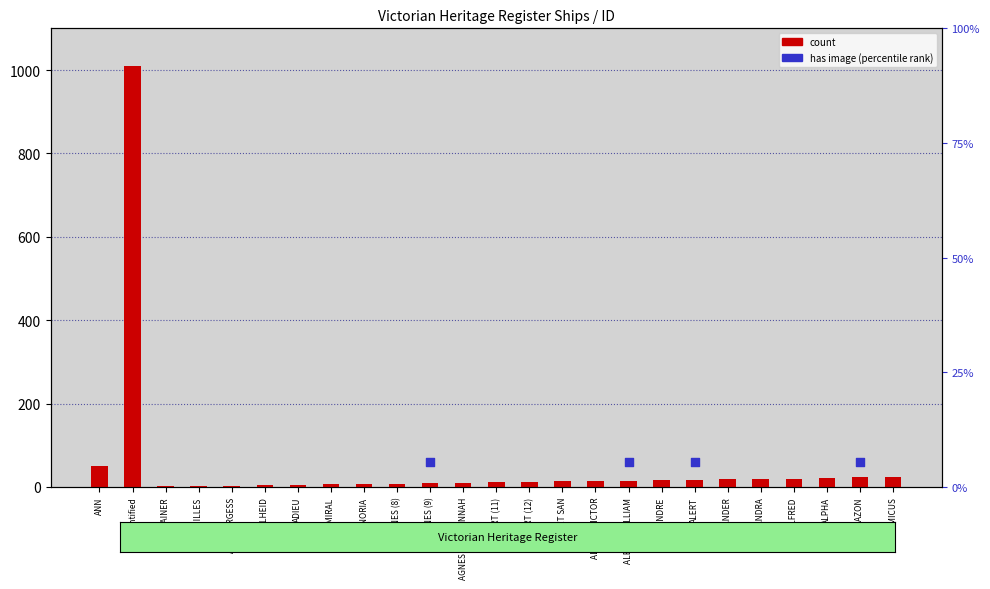

Between ALBERT VICTOR and ABSTAINER, which is larger?

ALBERT VICTOR